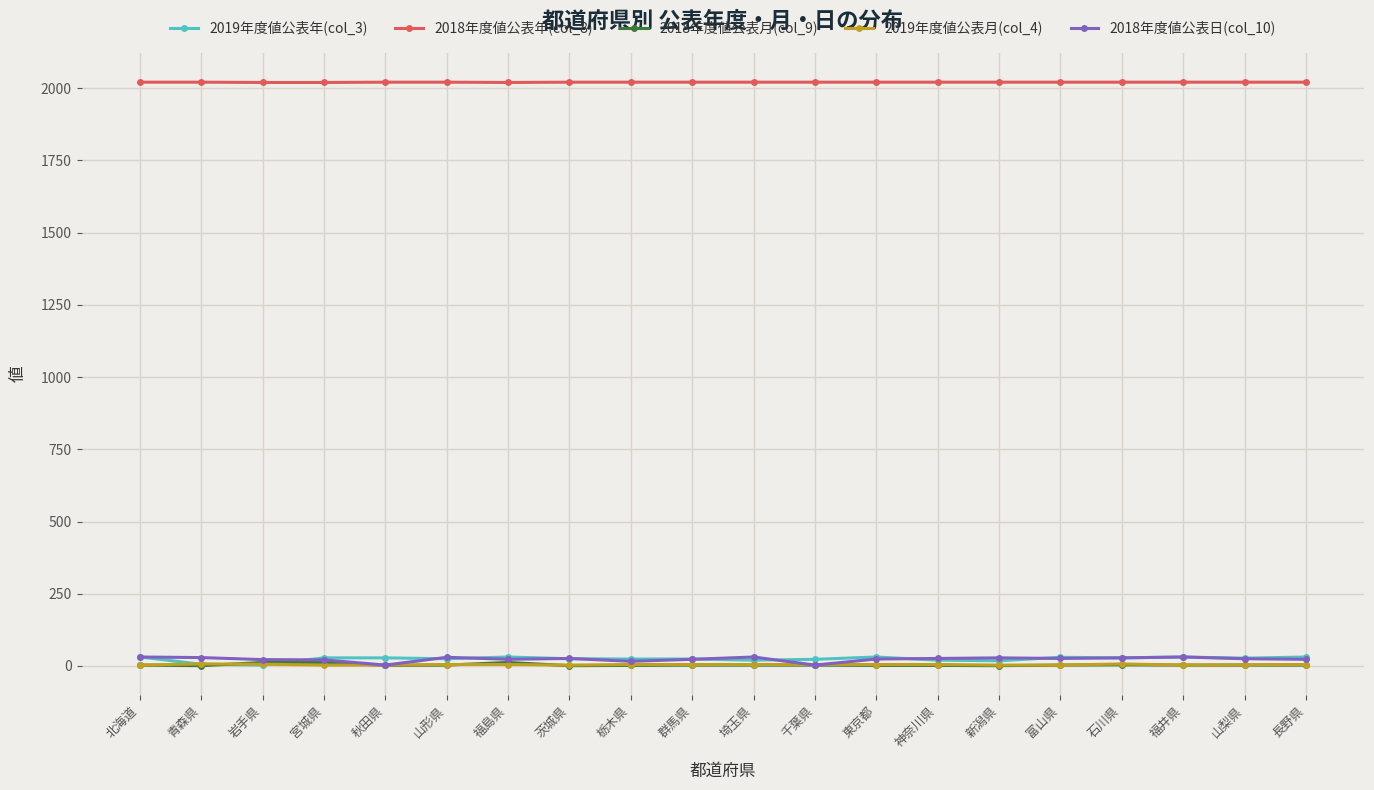

Which series has the largest total across all categories?

2018年度値公表年(col_8)